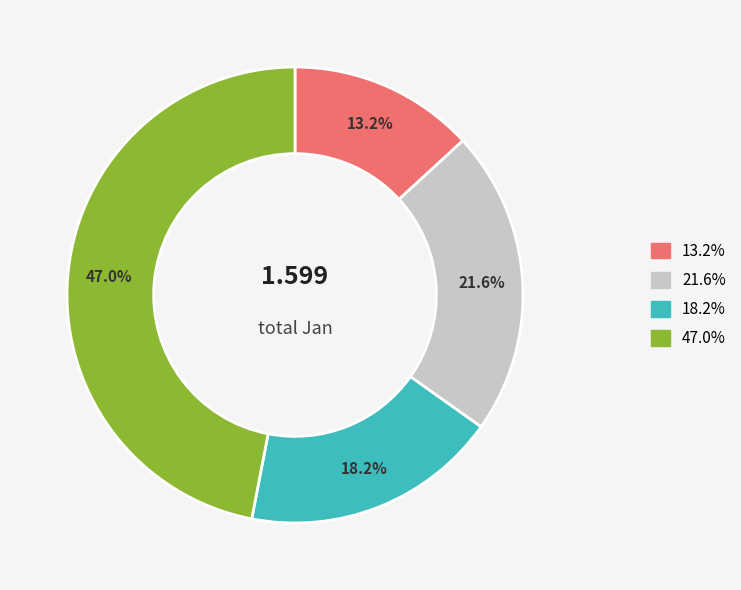

Does any single category account for the majority?

No